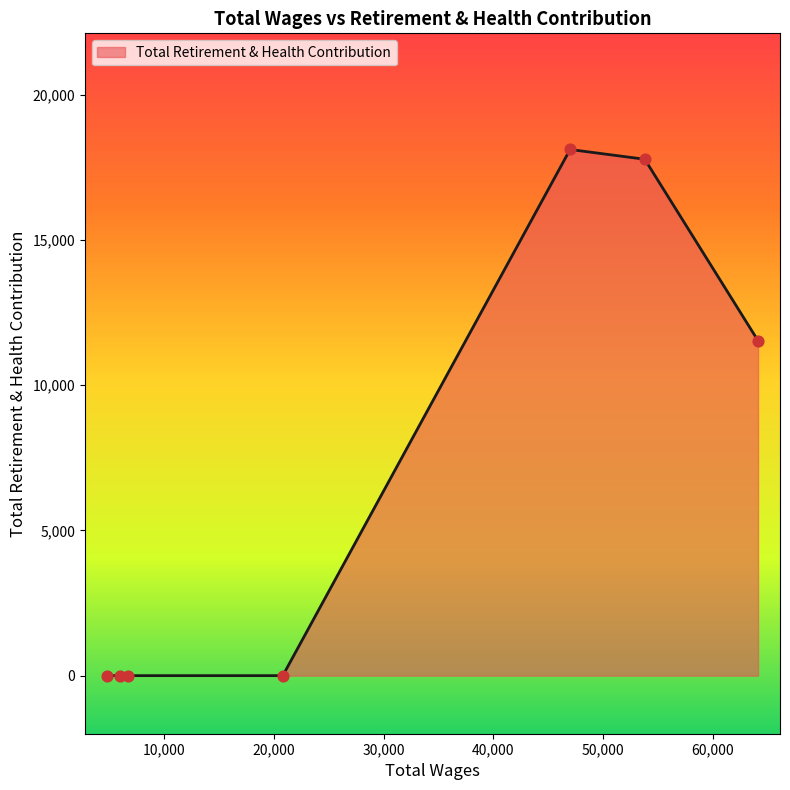

True or false: there are more than 0 points higher than both neighbors.

True